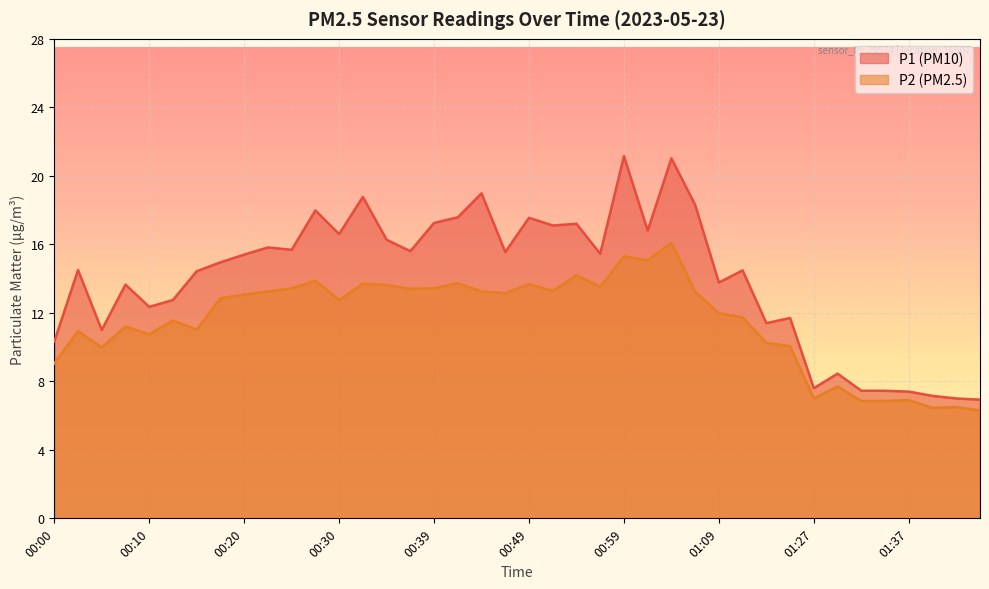

At which category is the sum across all series the highest?

01:04